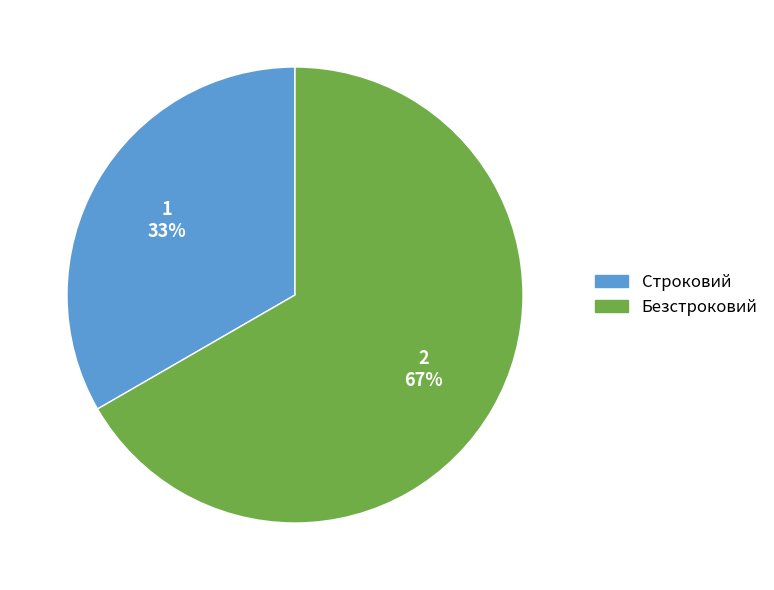

Count the number of slices in the pie.

2